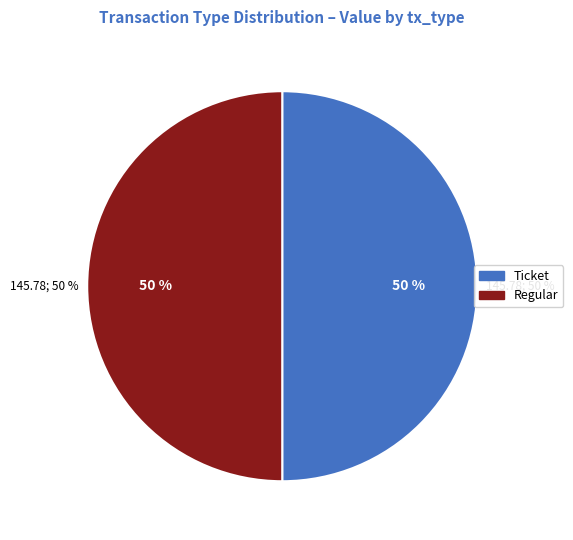

Which slice is the smallest?

Ticket